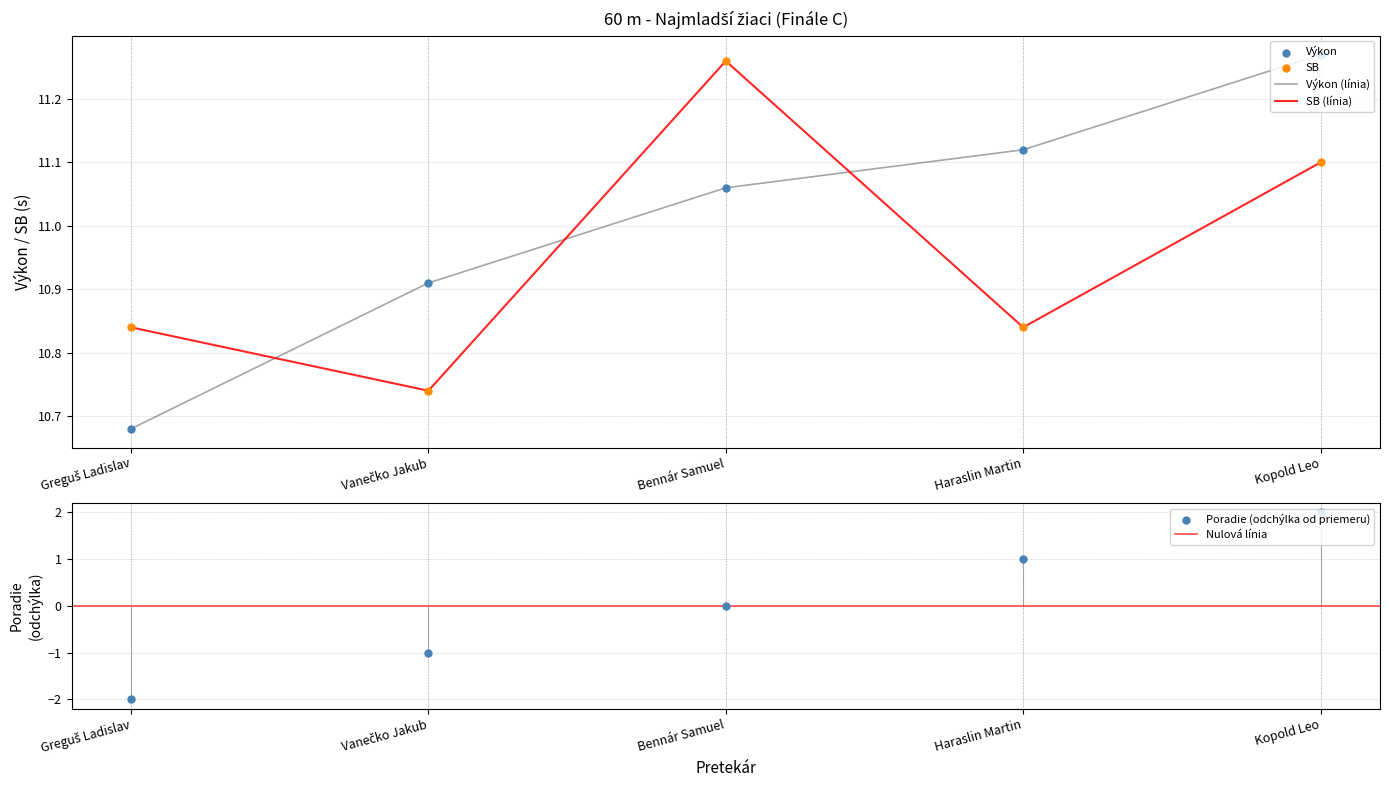

At how many categories does at least one series exceed 5?

5